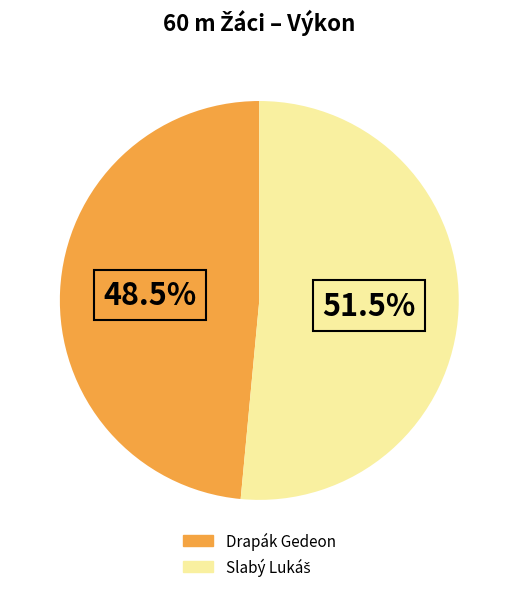

To the nearest percent, what is the average slice percentage?

50%